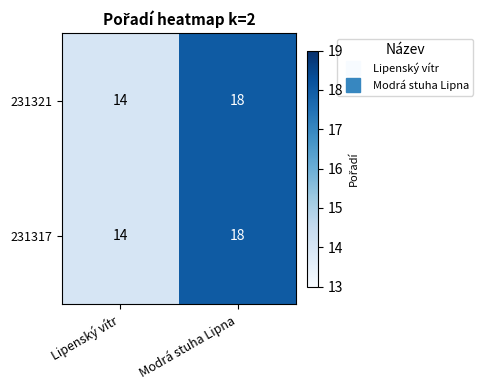

What is the approximate value of 231317 at Lipenský vítr?

14